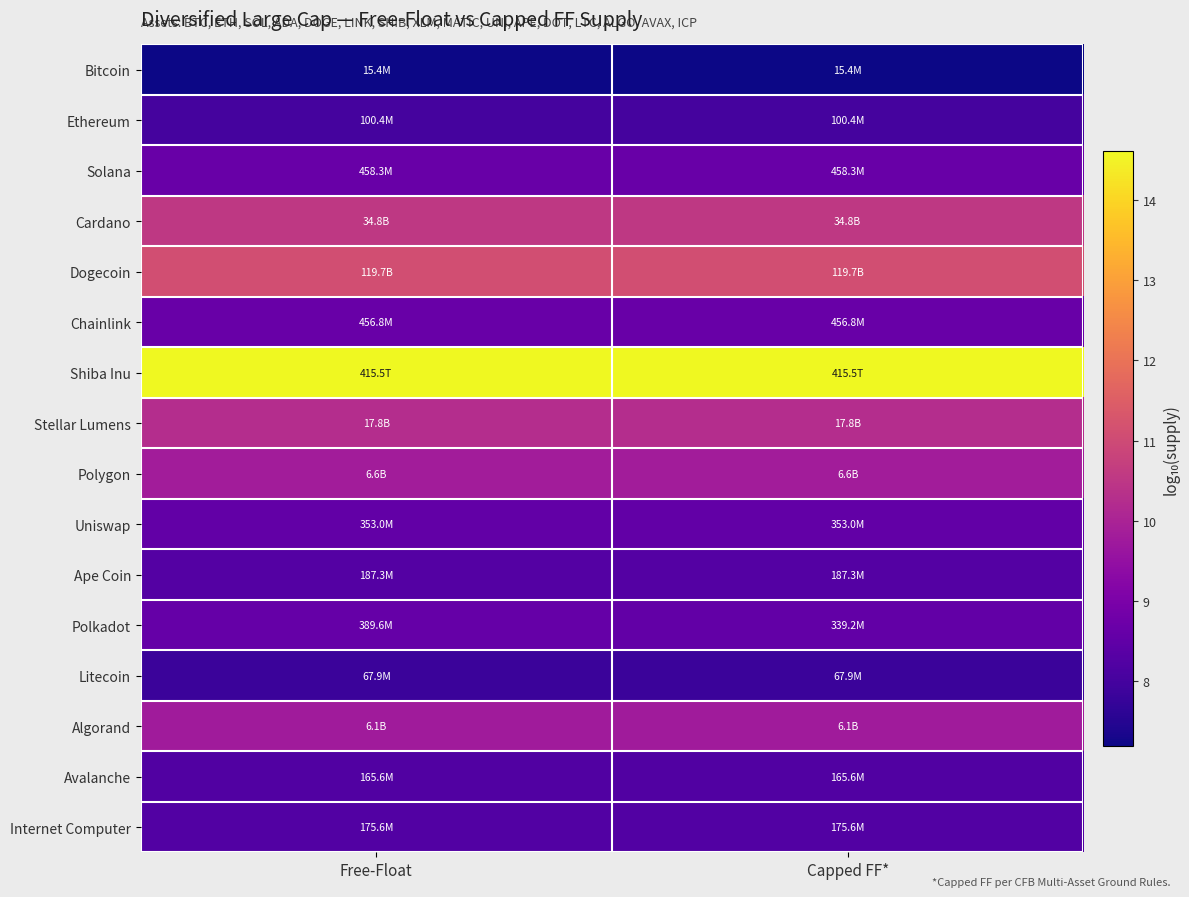

How many distinct data groups are displayed?

16